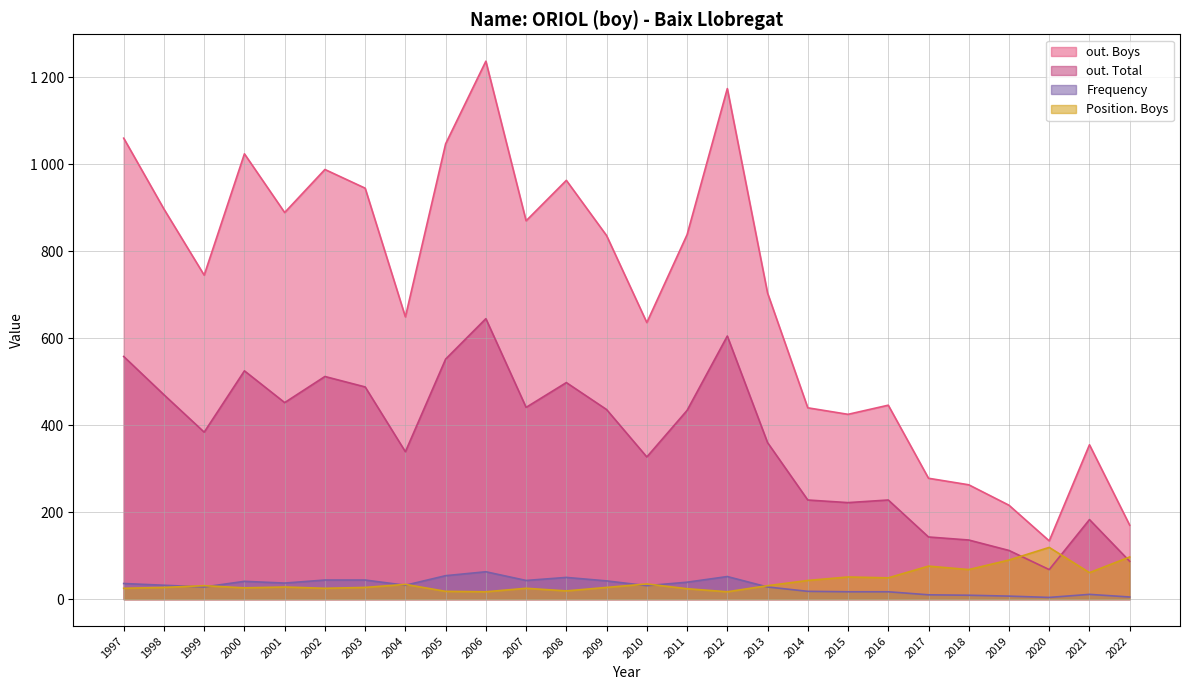

True or false: out. Total and Frequency cross at least once.

False